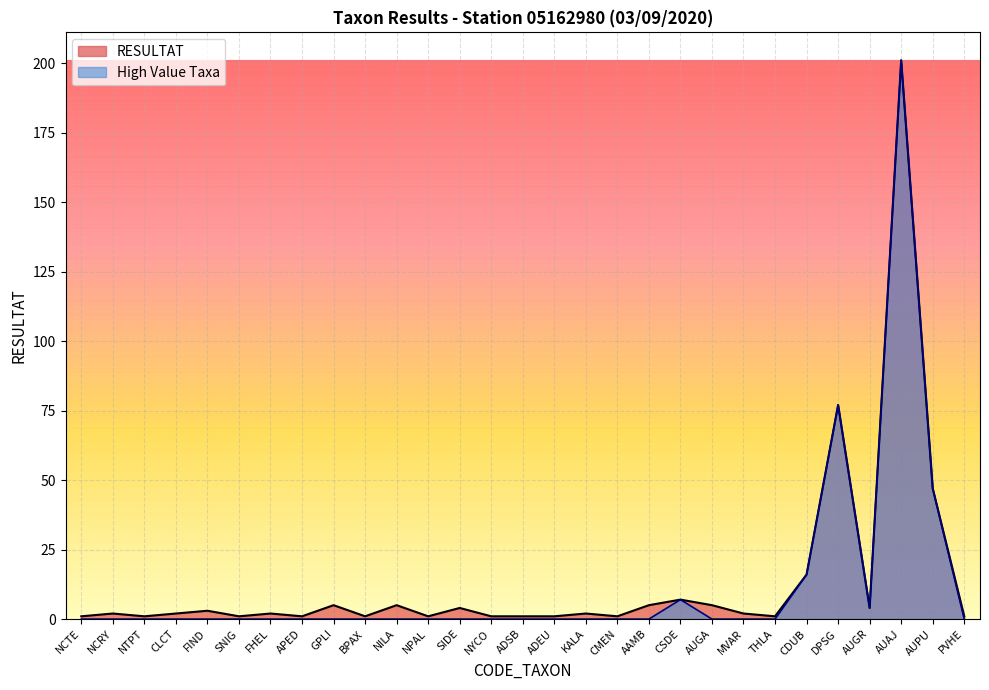

What is the label of the 5th point from the right?

DPSG